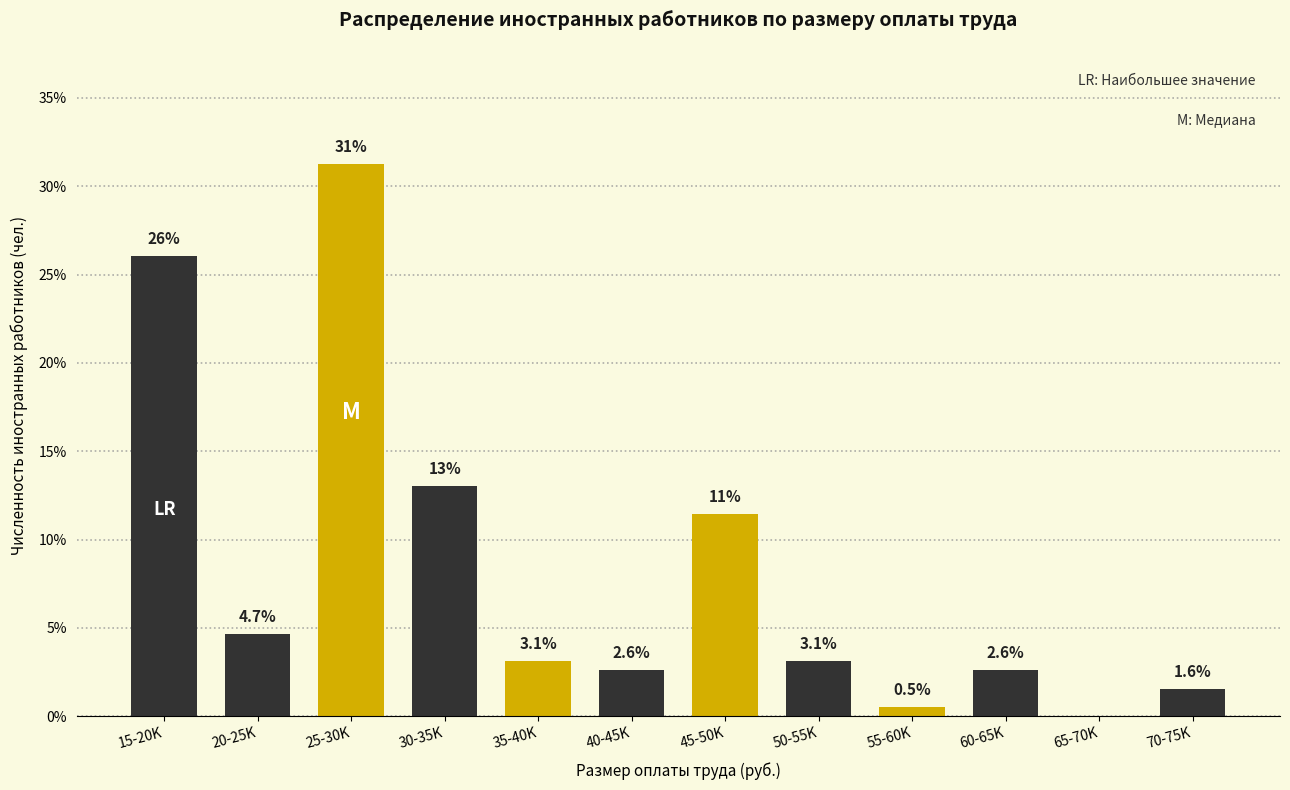

Is it true that the value at 20-25K is 7.0?

False